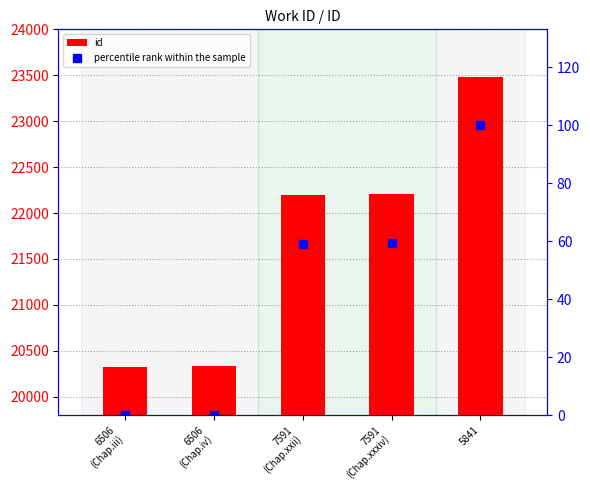

How many values in the percentile rank within the sample series exceed 59?

3